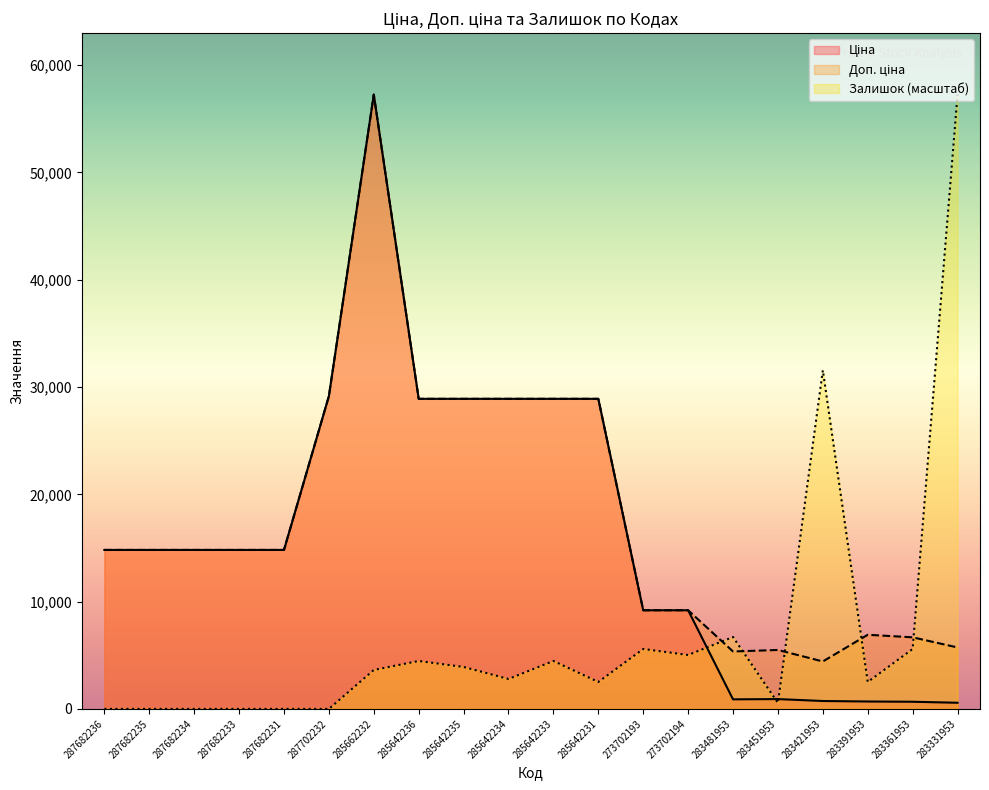

Rank the series at 283421953 from lowest to highest value.

Ціна, Доп. ціна, Залишок